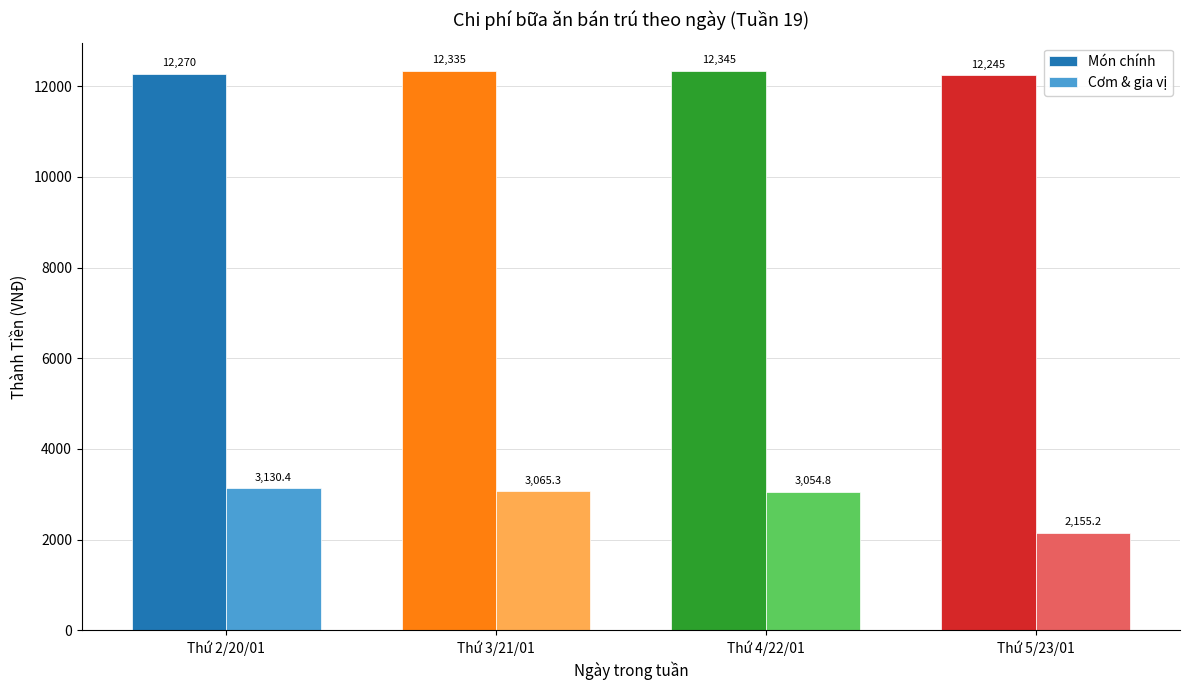

How many groups of bars are there?

4